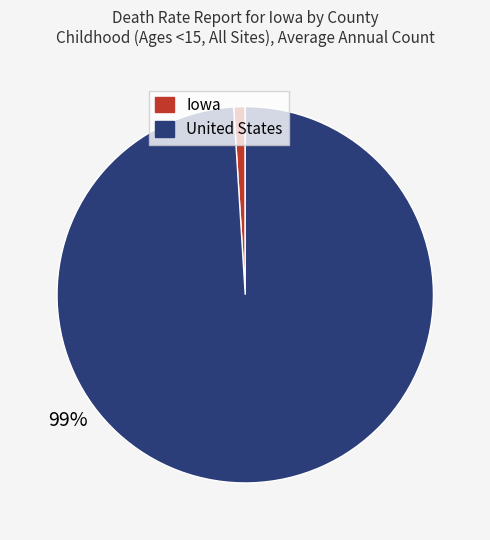

Do United States and Iowa together represent more than half of the pie?

Yes